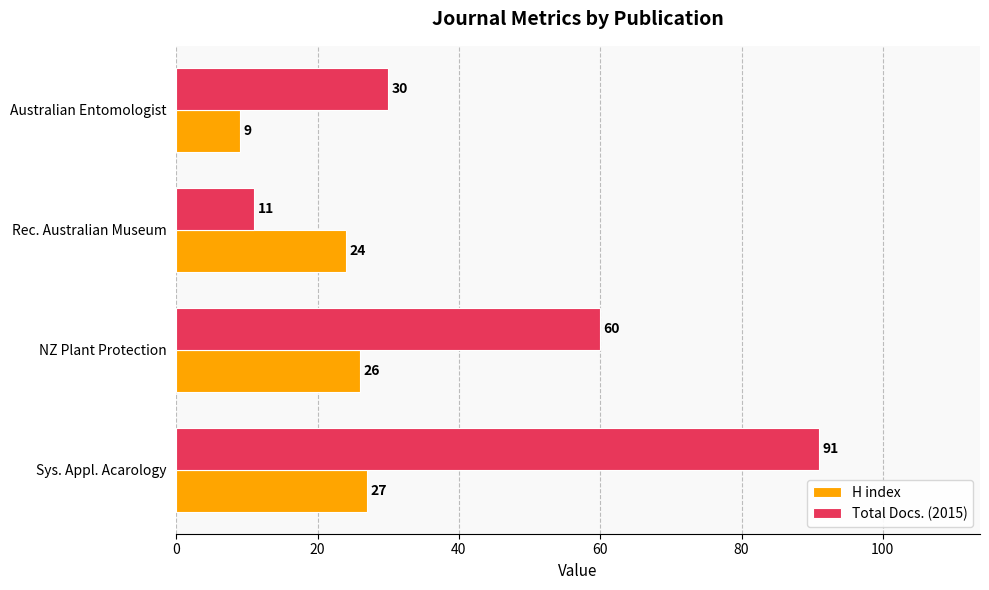

How many data points in H index are less than 26?

2